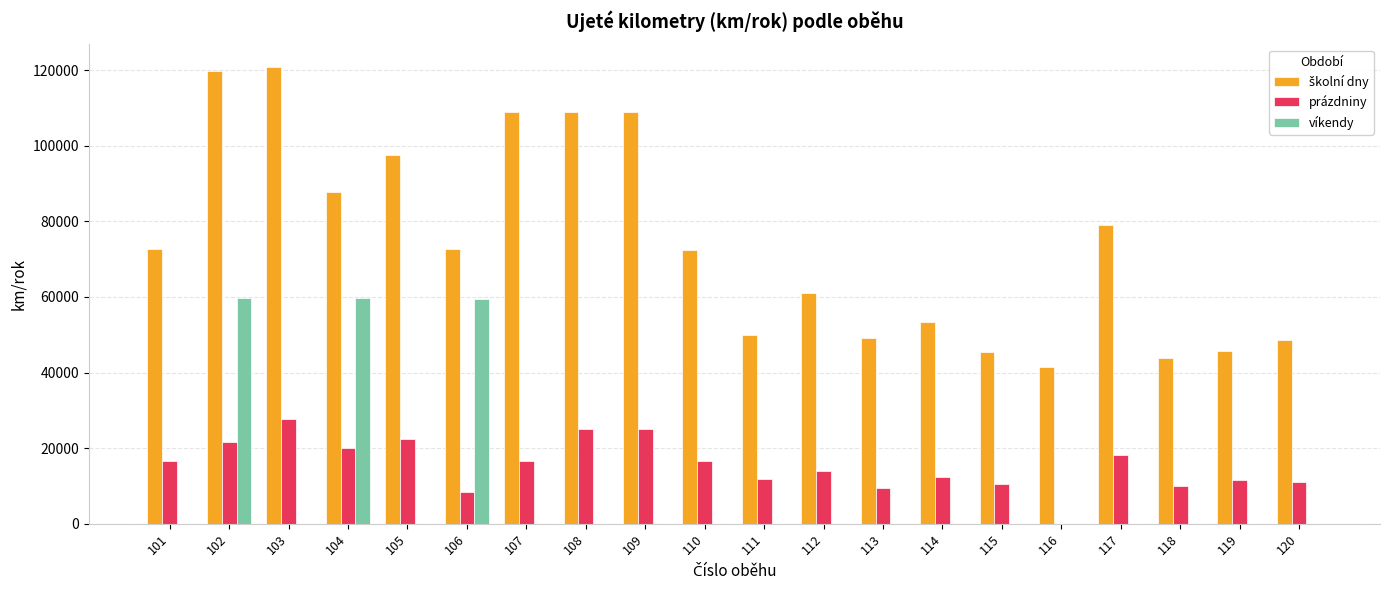

Is it true that prázdniny equals 32478.4 at 117?

False